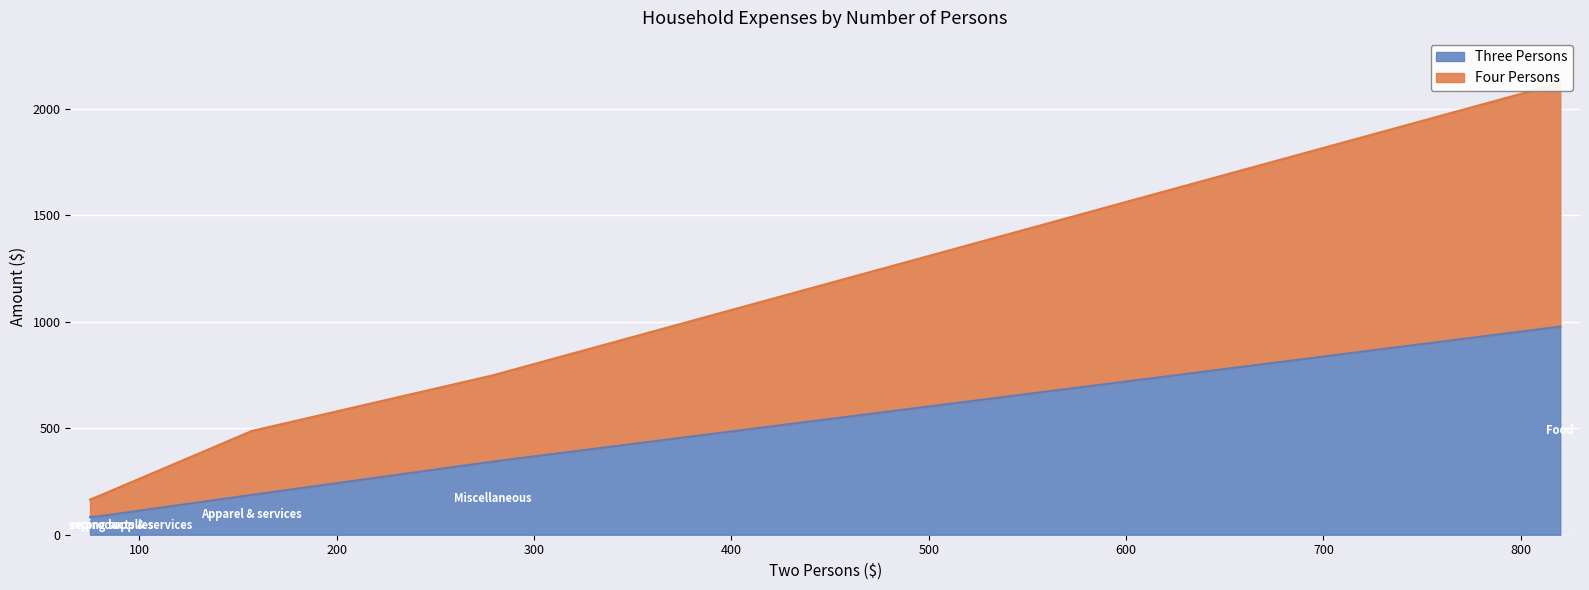

Count the number of categories in the chart.

5